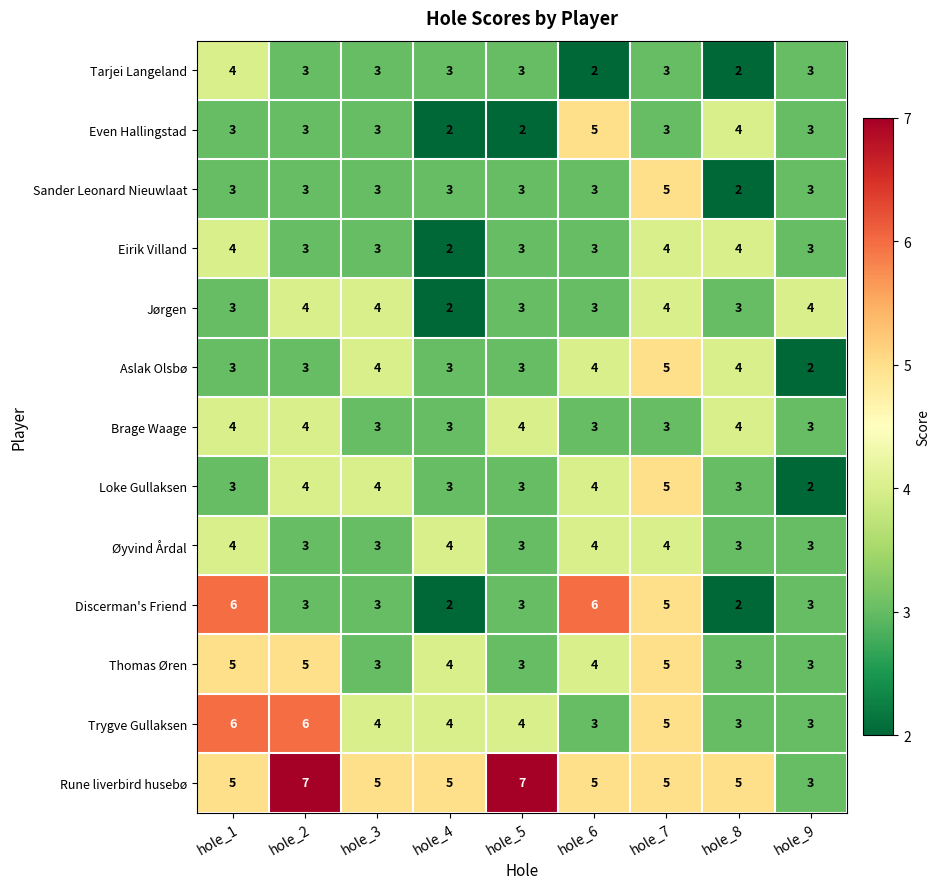

What is the maximum value shown in the chart?

7